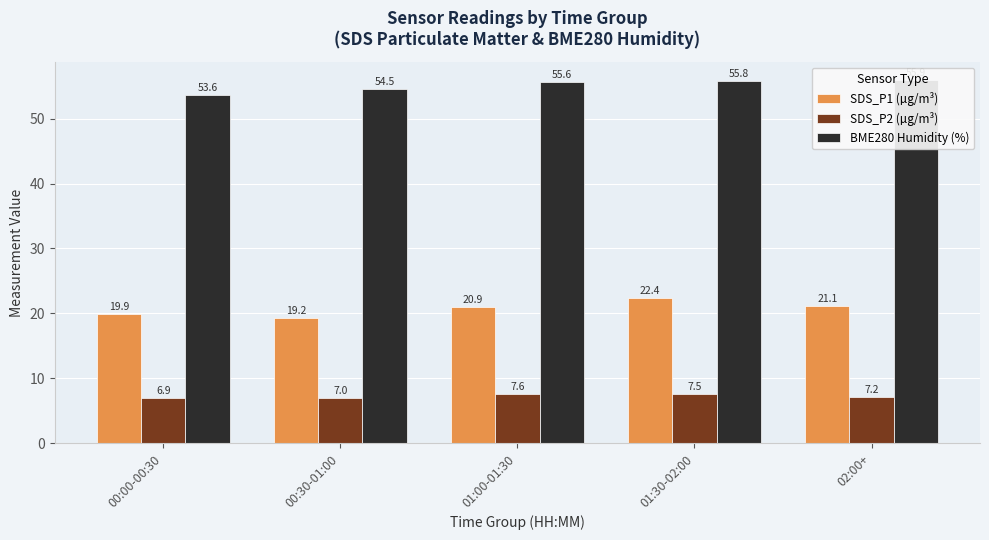

Rank the series by their maximum value, from highest to lowest.

BME280 Humidity (%), SDS_P1 (µg/m³), SDS_P2 (µg/m³)